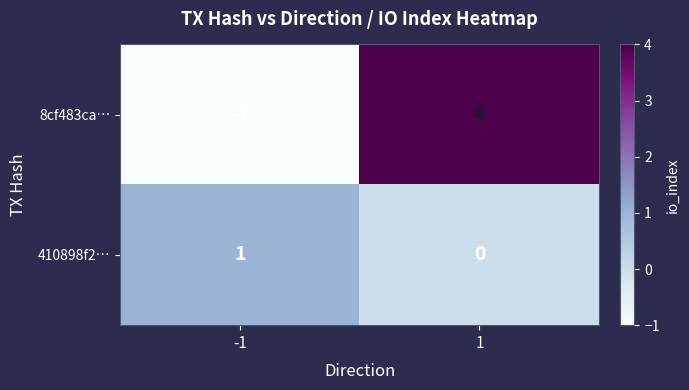

Reading left to right, what are all the values shown in this chart?

8cf483ca…: -1	4
410898f2…: 1	0